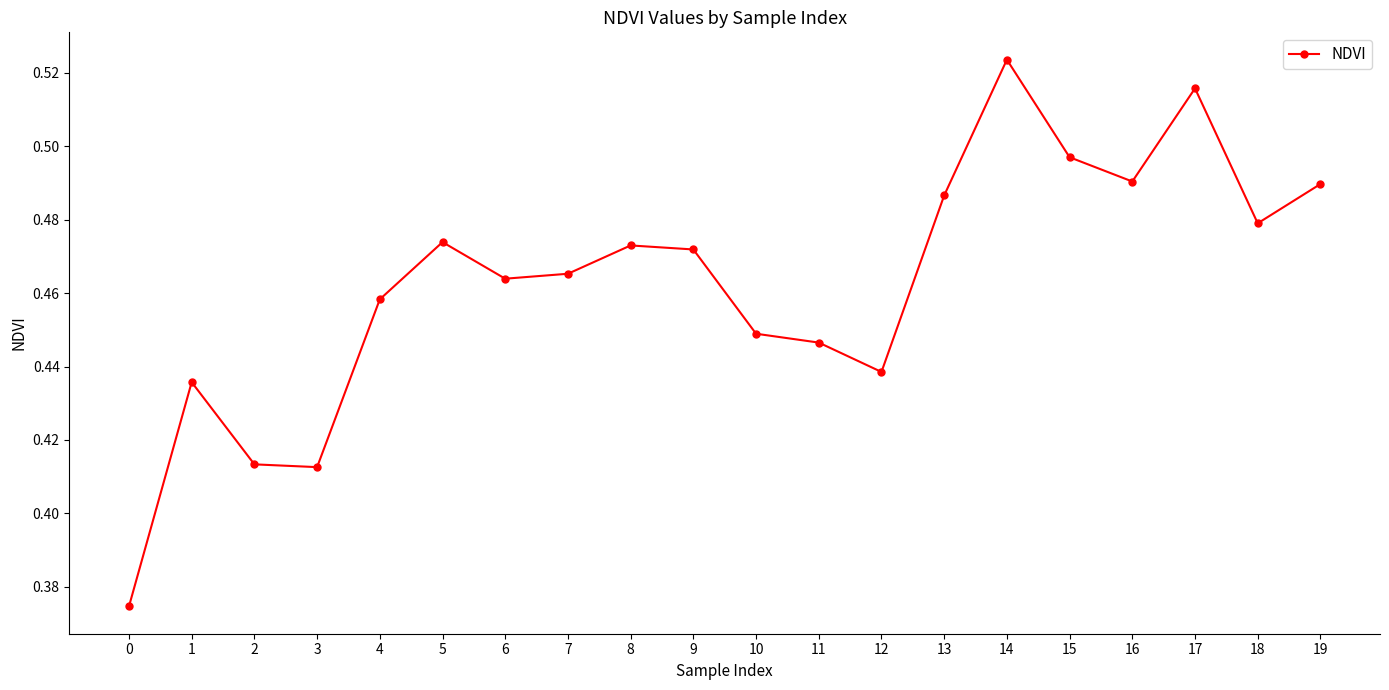

Between 10 and 8, which is larger?

8